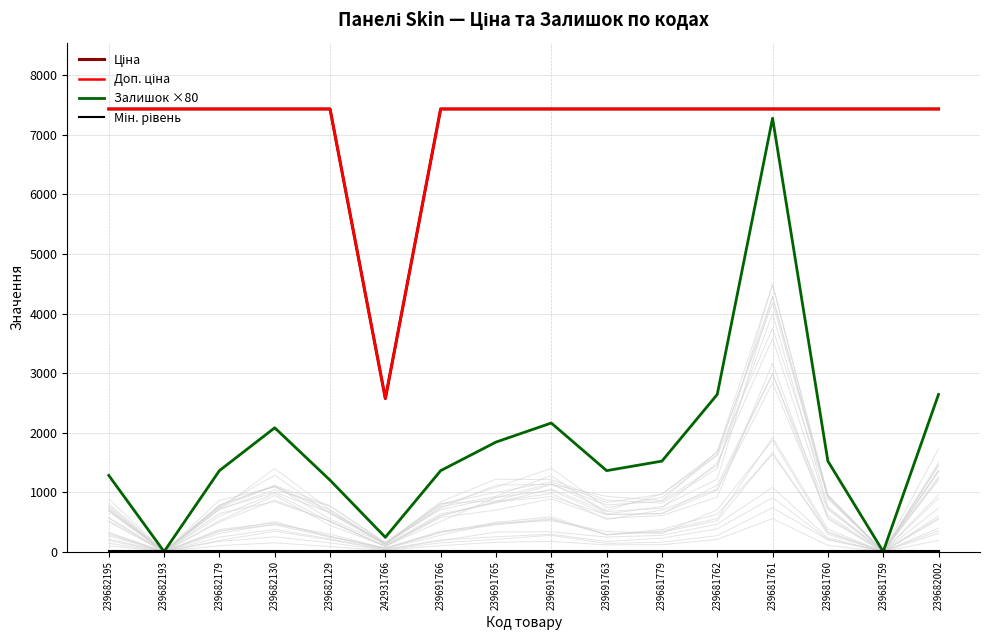

What is the label of the 6th point from the right?

239681779